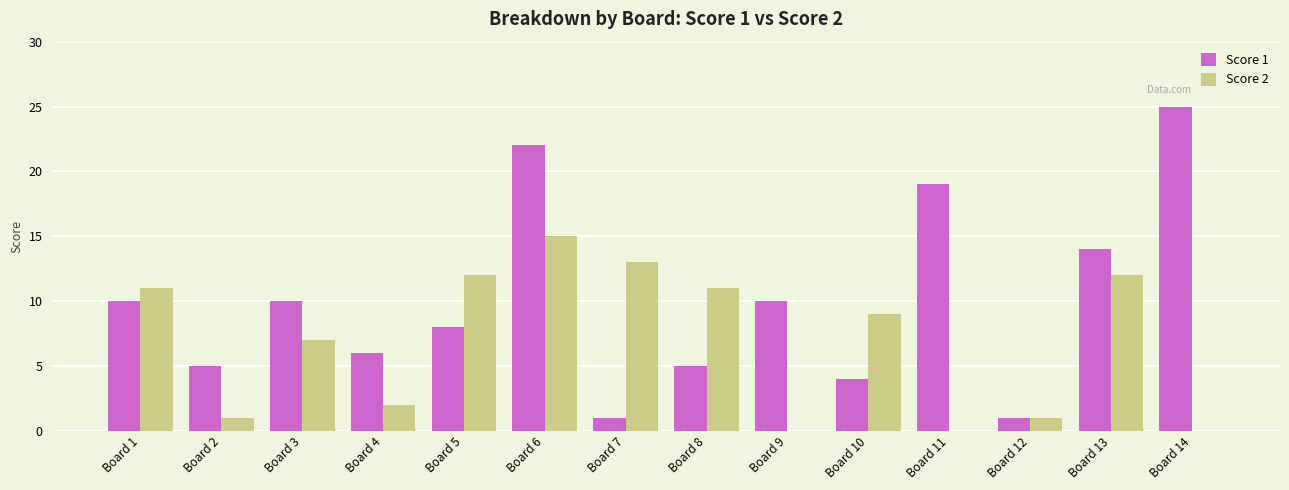

Reading right to left, what are all the values shown in this chart?

Score 1: Board 14=25	Board 13=14	Board 12=1	Board 11=19	Board 10=4	Board 9=10	Board 8=5	Board 7=1	Board 6=22	Board 5=8	Board 4=6	Board 3=10	Board 2=5	Board 1=10
Score 2: Board 14=0	Board 13=12	Board 12=1	Board 11=0	Board 10=9	Board 9=0	Board 8=11	Board 7=13	Board 6=15	Board 5=12	Board 4=2	Board 3=7	Board 2=1	Board 1=11